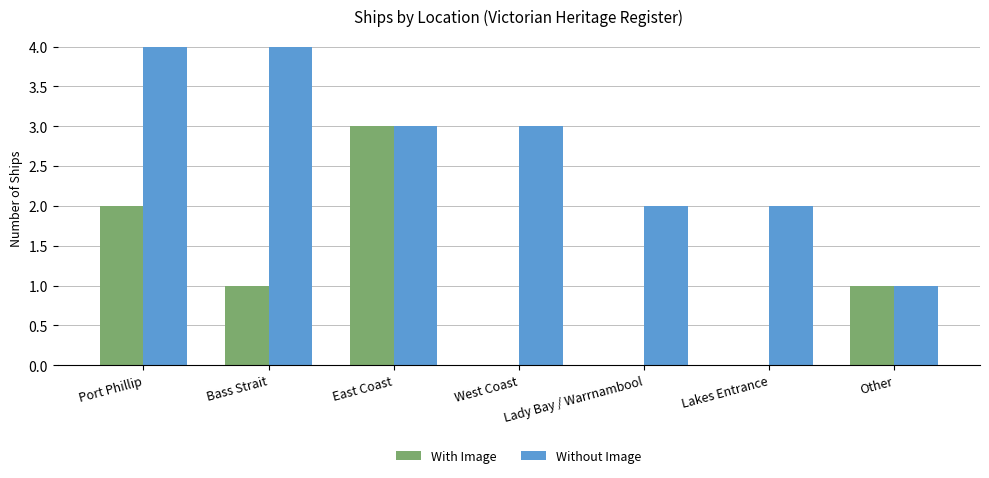

The value of With Image at Bass Strait is 1. True or false?

True